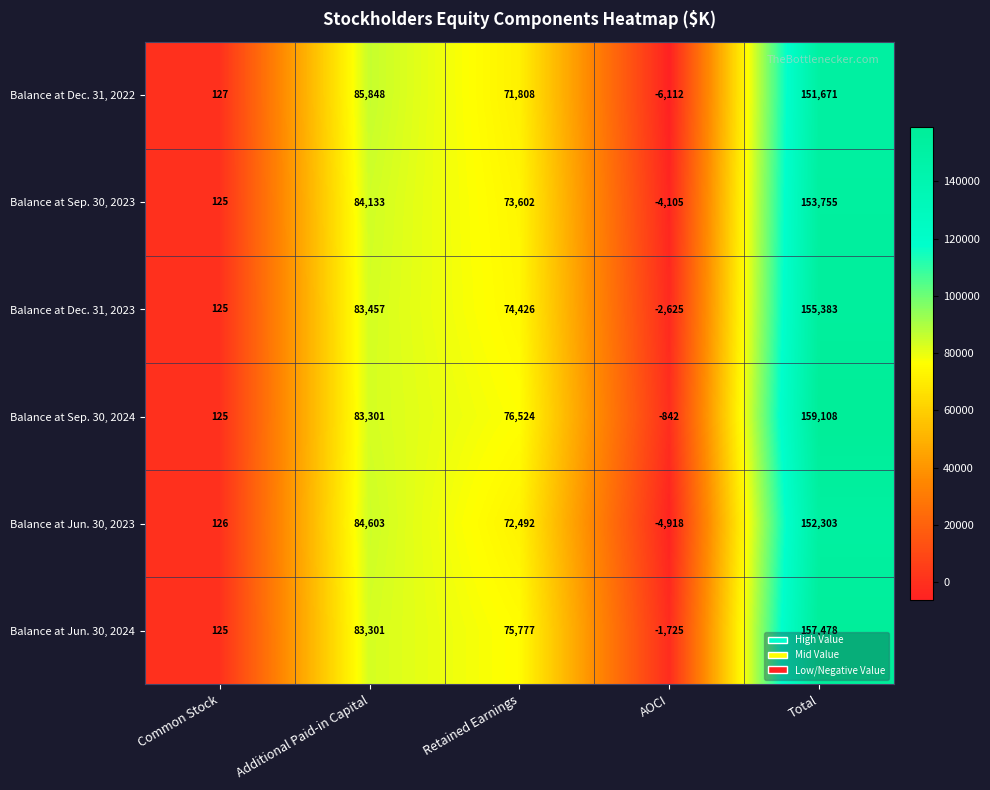

What is the maximum value for Balance at Dec. 31, 2023?

155383